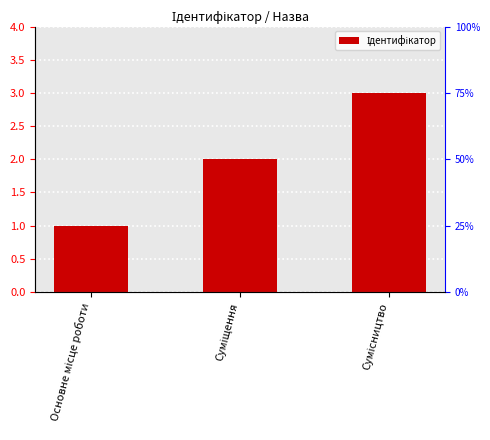

Rank the categories by value from lowest to highest.

Основне місце роботи, Суміщення, Сумісництво